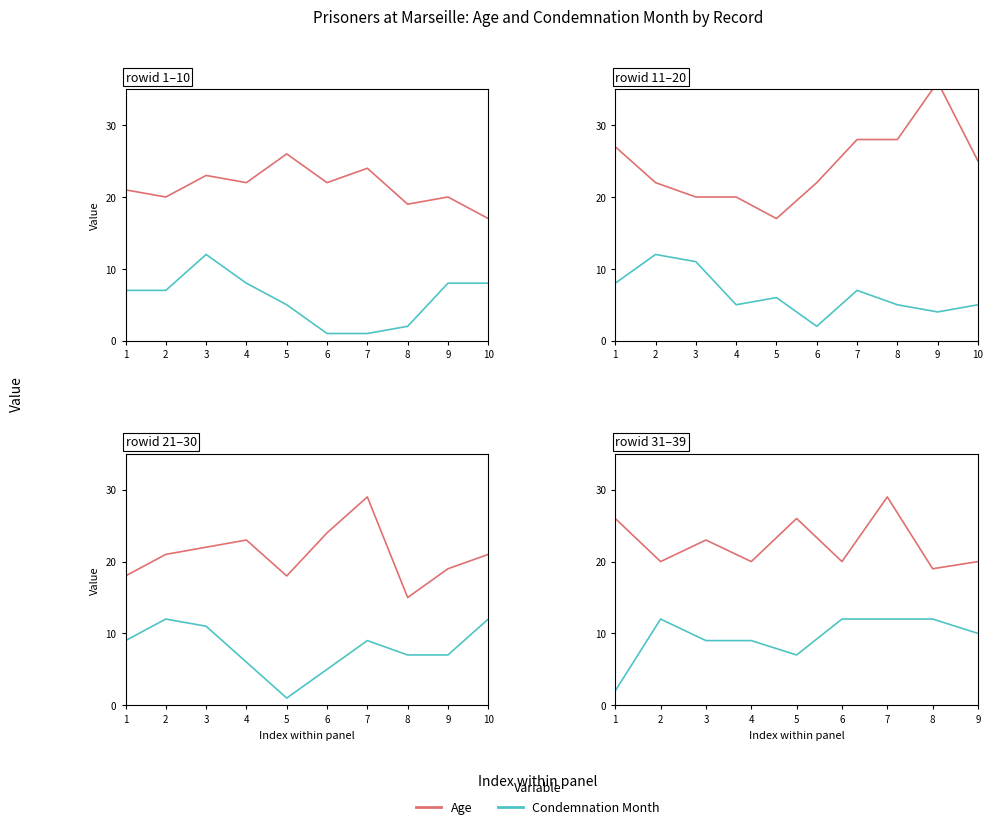

Where is Condemnation Month nearest to the value 7?

5